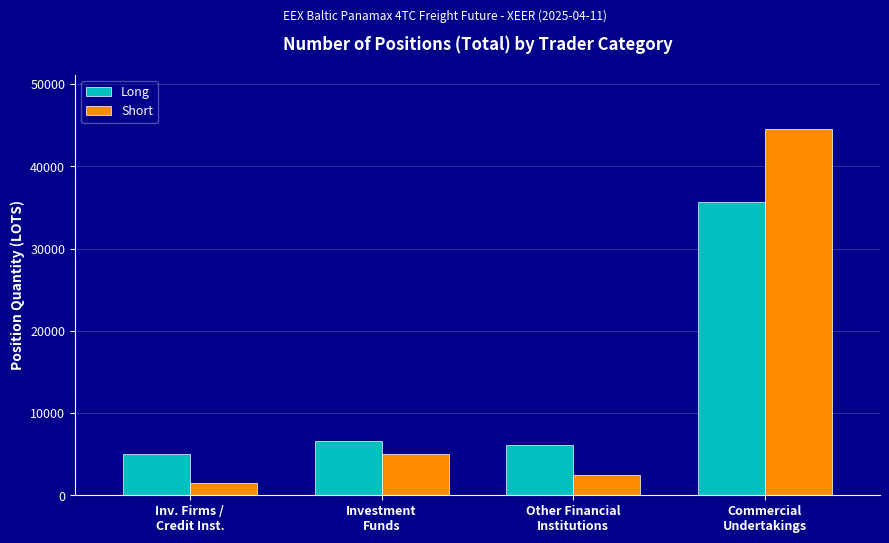

What is the difference between the maximum and second lowest values in the Short series?

42013.1